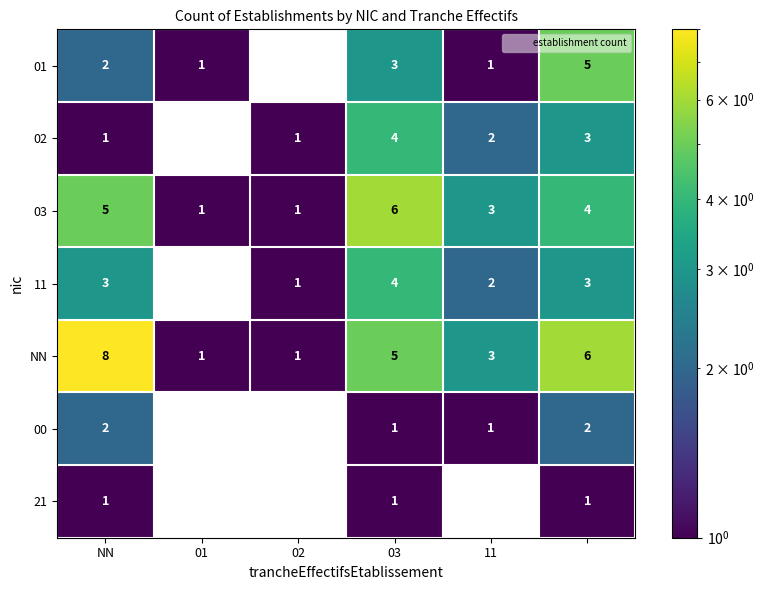

What is the minimum value for 00?

1.0